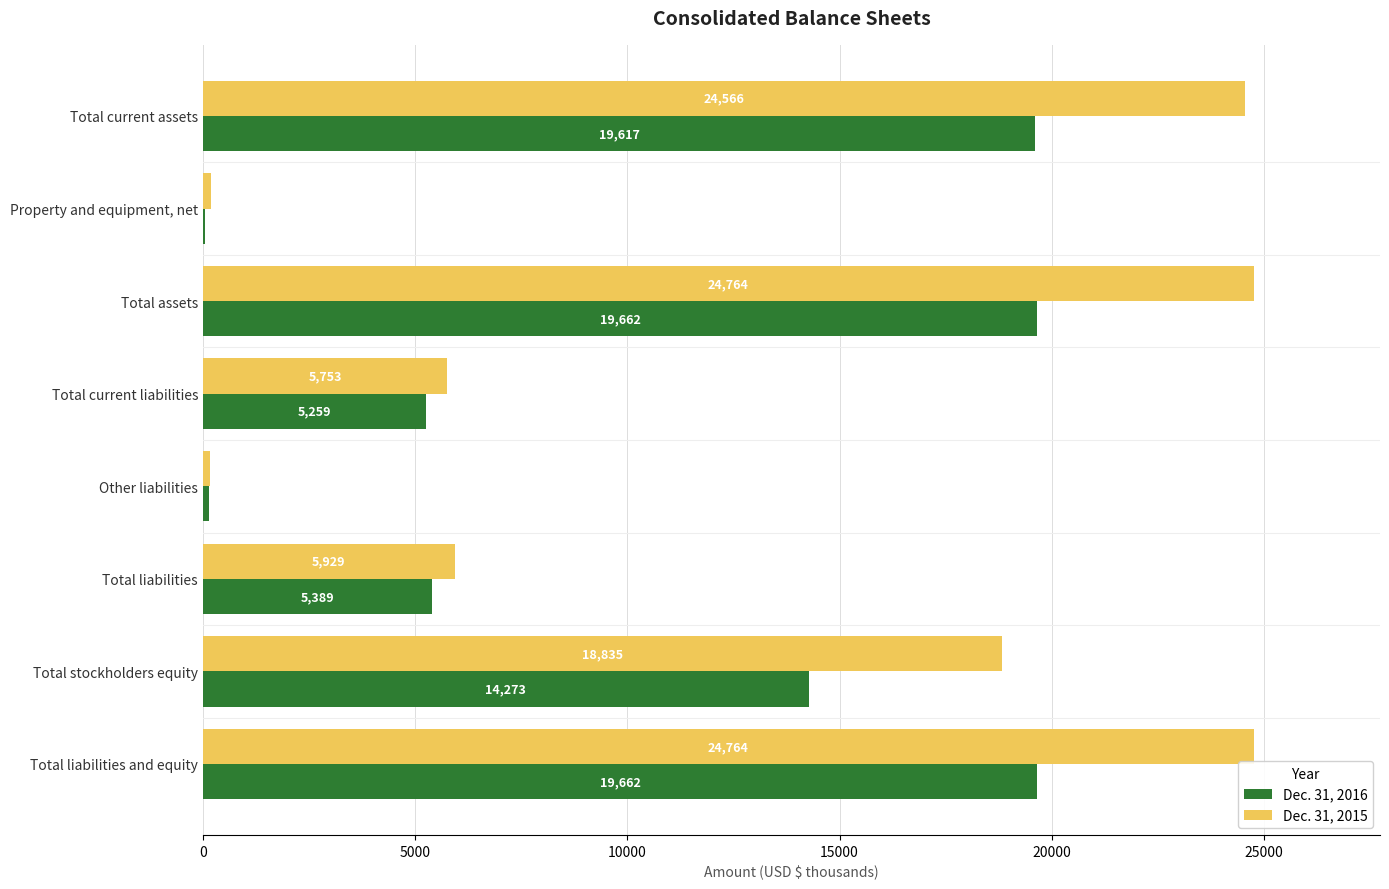

What is the greatest value displayed?

24764